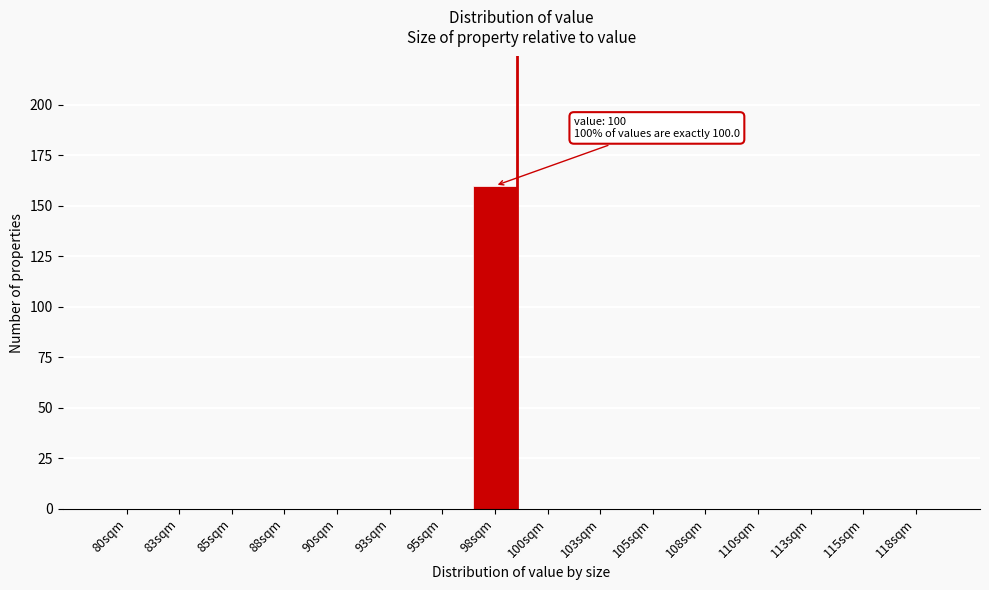

Reading left to right, what are all the values shown in this chart?

80sqm=0	83sqm=0	85sqm=0	88sqm=0	90sqm=0	93sqm=0	95sqm=0	98sqm=160	100sqm=0	103sqm=0	105sqm=0	108sqm=0	110sqm=0	113sqm=0	115sqm=0	118sqm=0